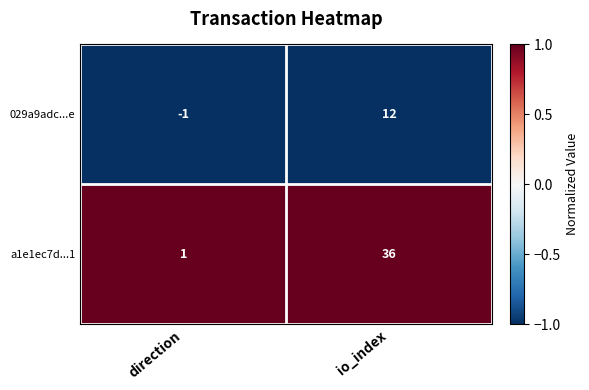

What is the difference between the maximum and minimum values in the 029a9adc...e series?

13